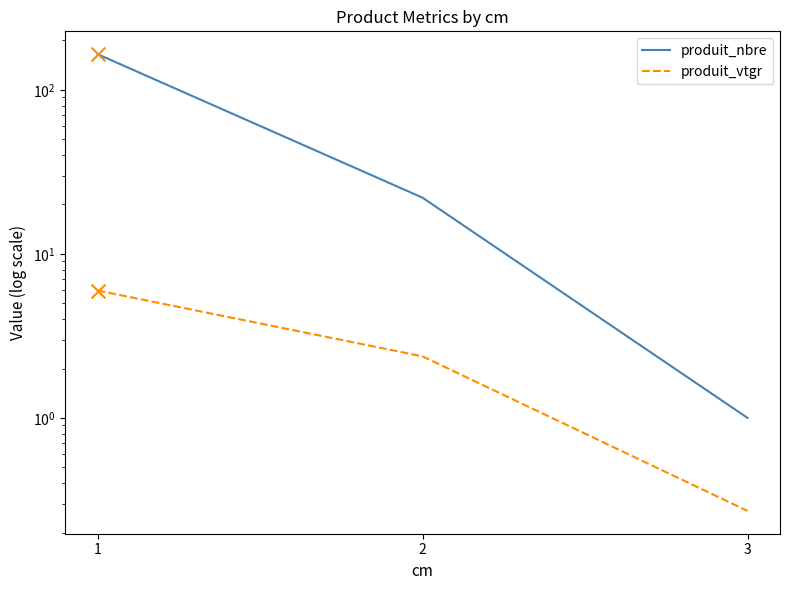

Which series has the largest Y range (max minus min)?

produit_nbre